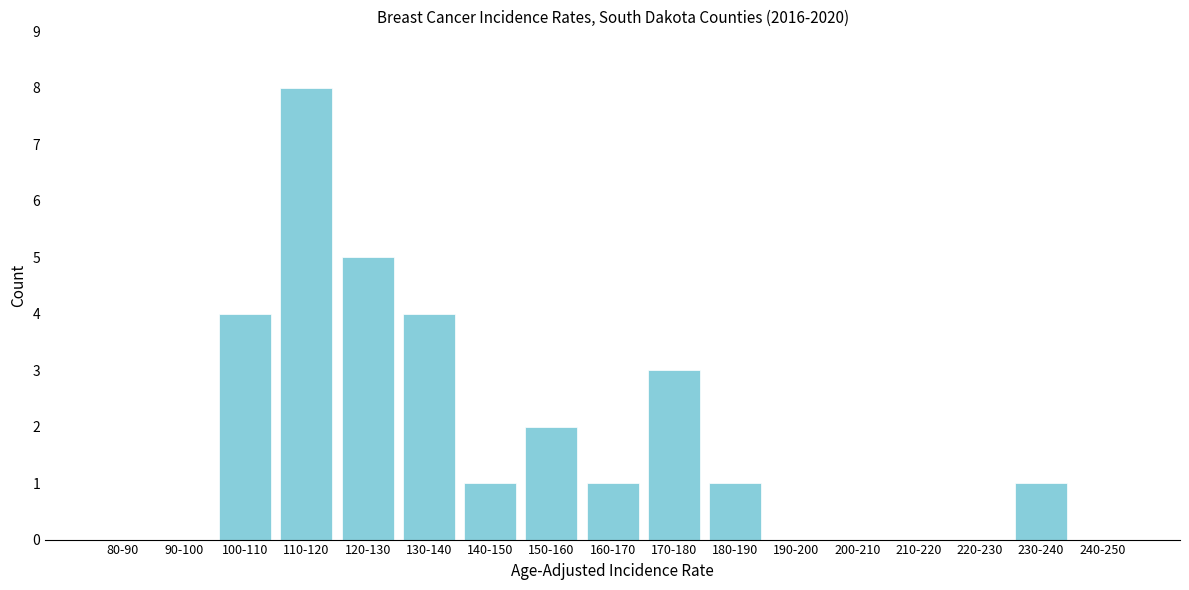

Reading left to right, transcribe all the data shown in this chart.

80-90=0	90-100=0	100-110=4	110-120=8	120-130=5	130-140=4	140-150=1	150-160=2	160-170=1	170-180=3	180-190=1	190-200=0	200-210=0	210-220=0	220-230=0	230-240=1	240-250=0